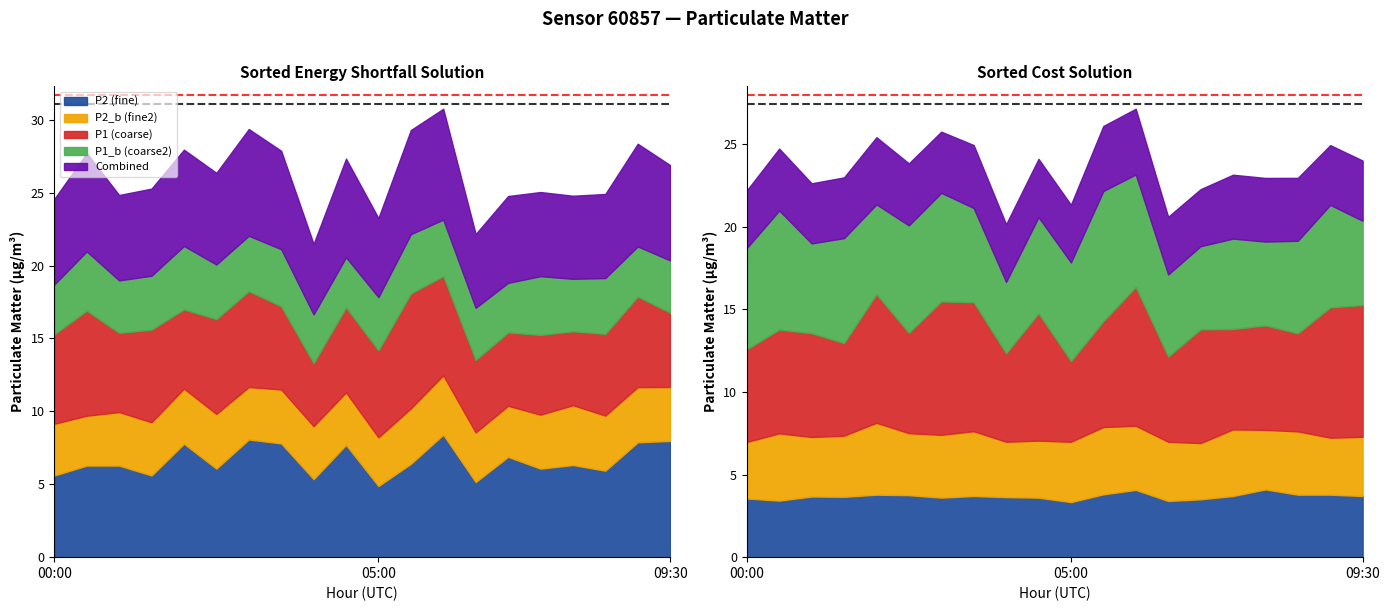

What is the value of the P1_b point at the 13th from the left?

6.8